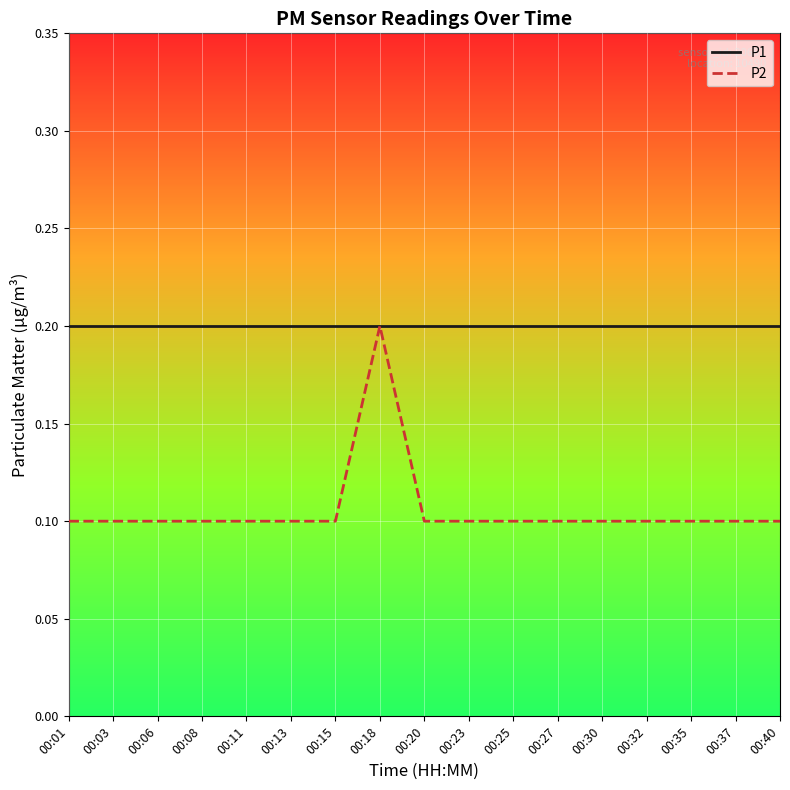

Which series has the largest range (max minus min)?

P2